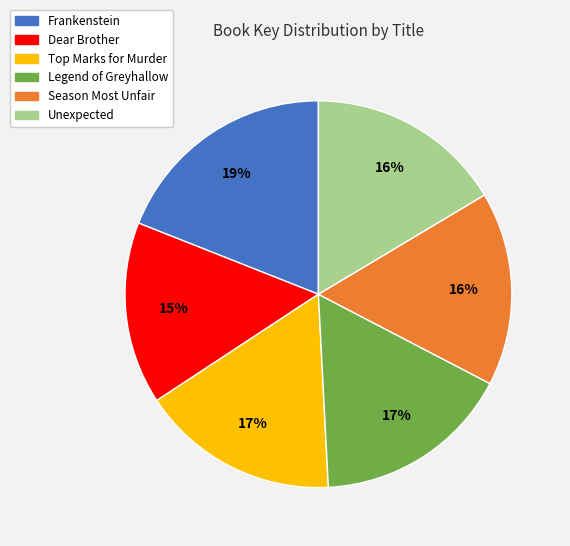

Do Dear Brother and Season Most Unfair together represent more than half of the pie?

No